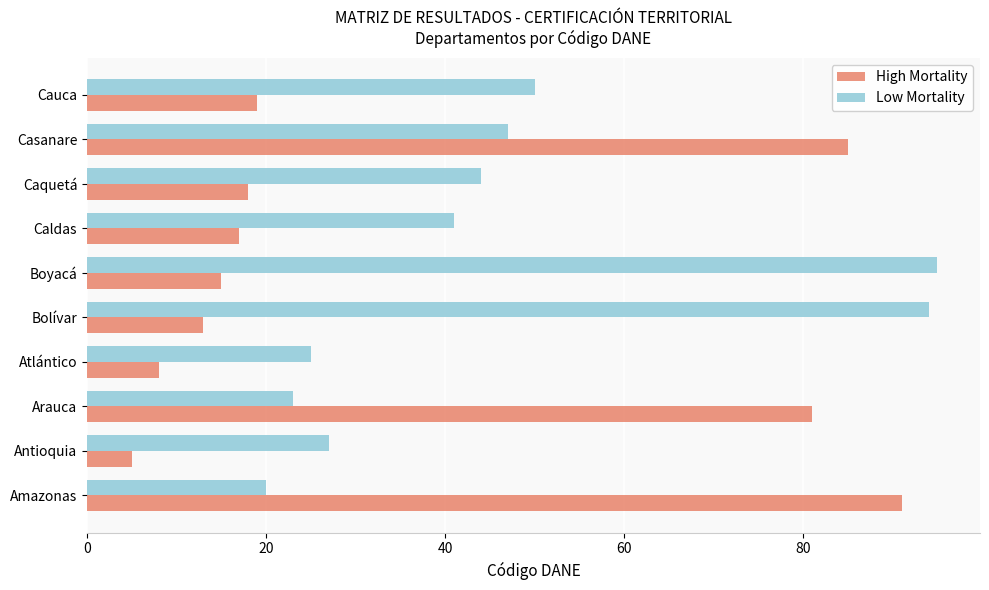

What value does the High Mortality series have at Casanare?

85